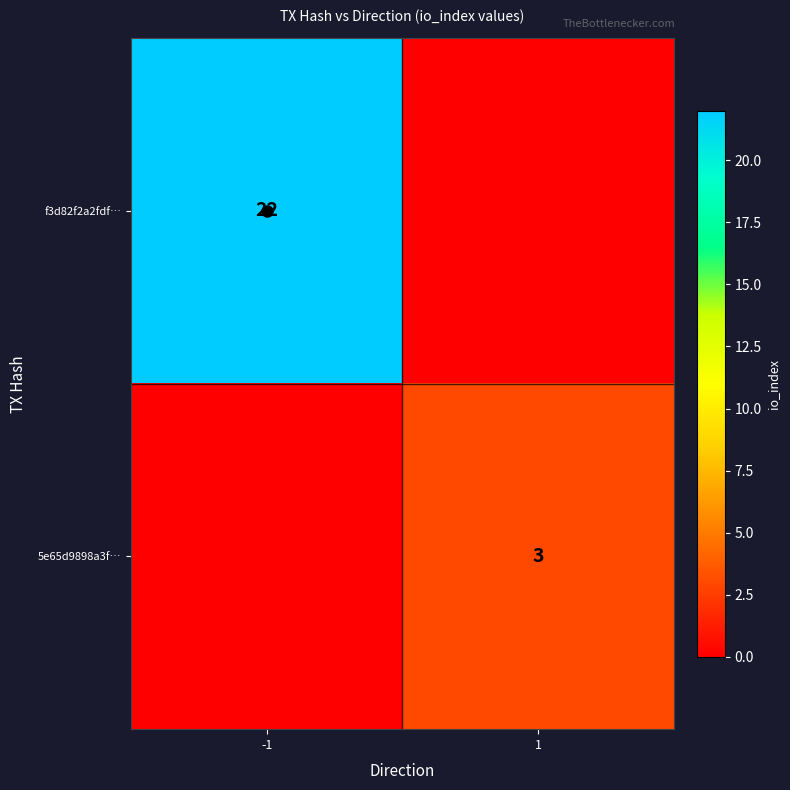

True or false: 5e65d9898a3f… has a value of 4 at 1.

False